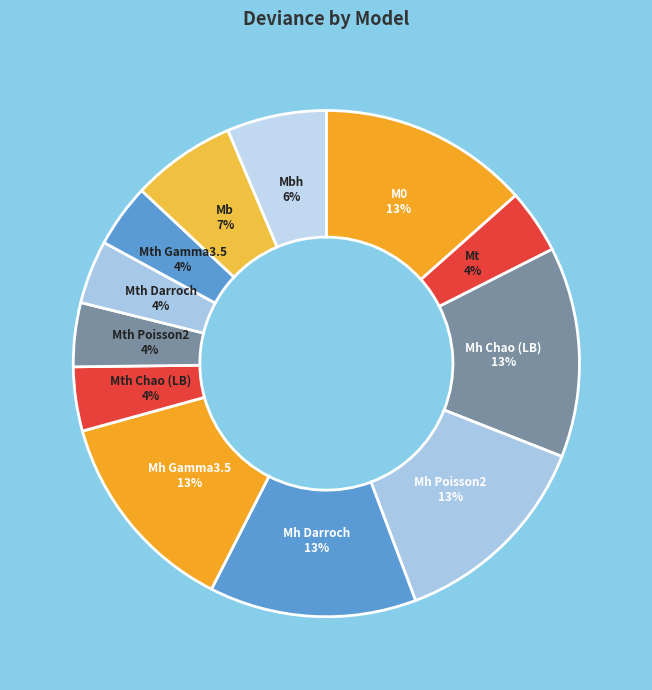

Which has a higher value, Mth Poisson2 or Mh Poisson2?

Mh Poisson2